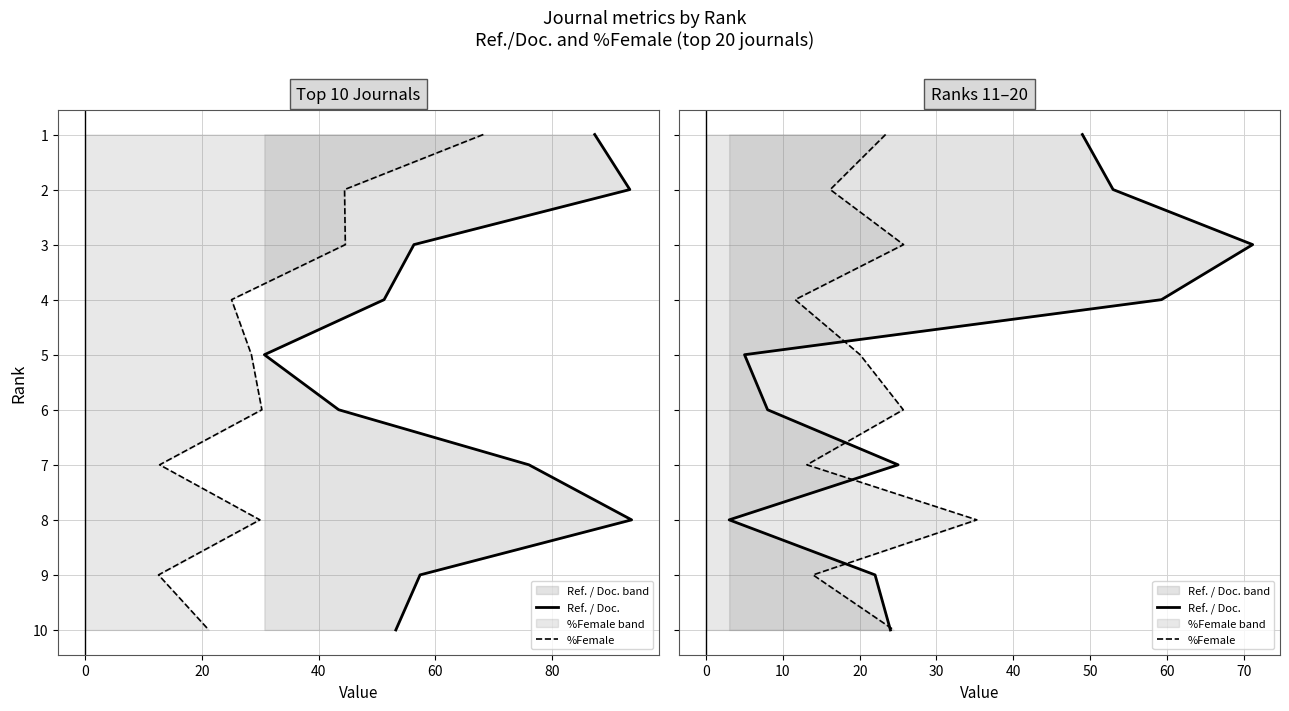

The Ref. / Doc. series shows 22 at 60. True or false?

False